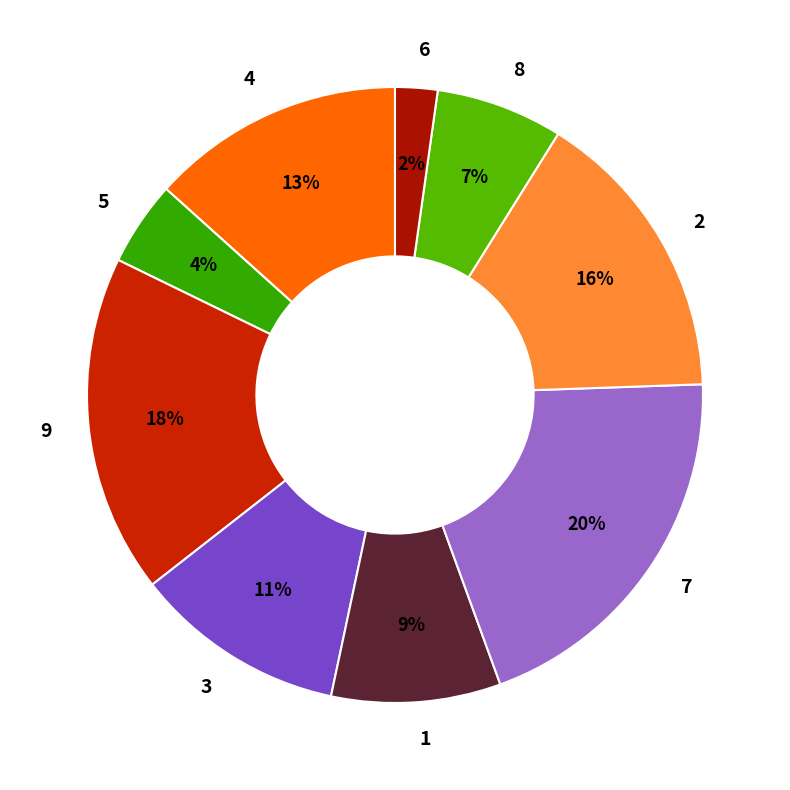

Combined, do 8 and 3 account for over 50%?

No